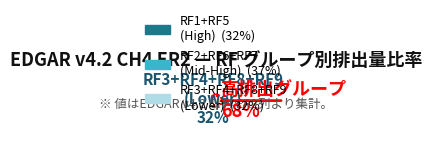

Is RF7 the majority of the pie?

No